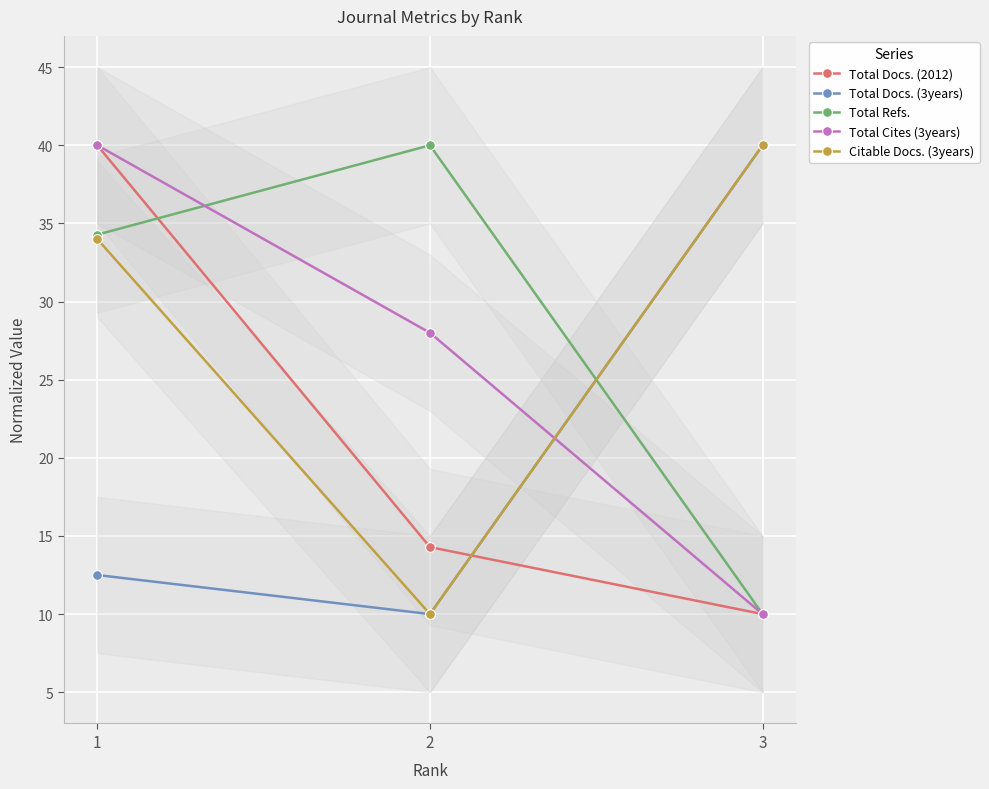

List the labels in order of Citable Docs. (3years) value, largest first.

3, 1, 2